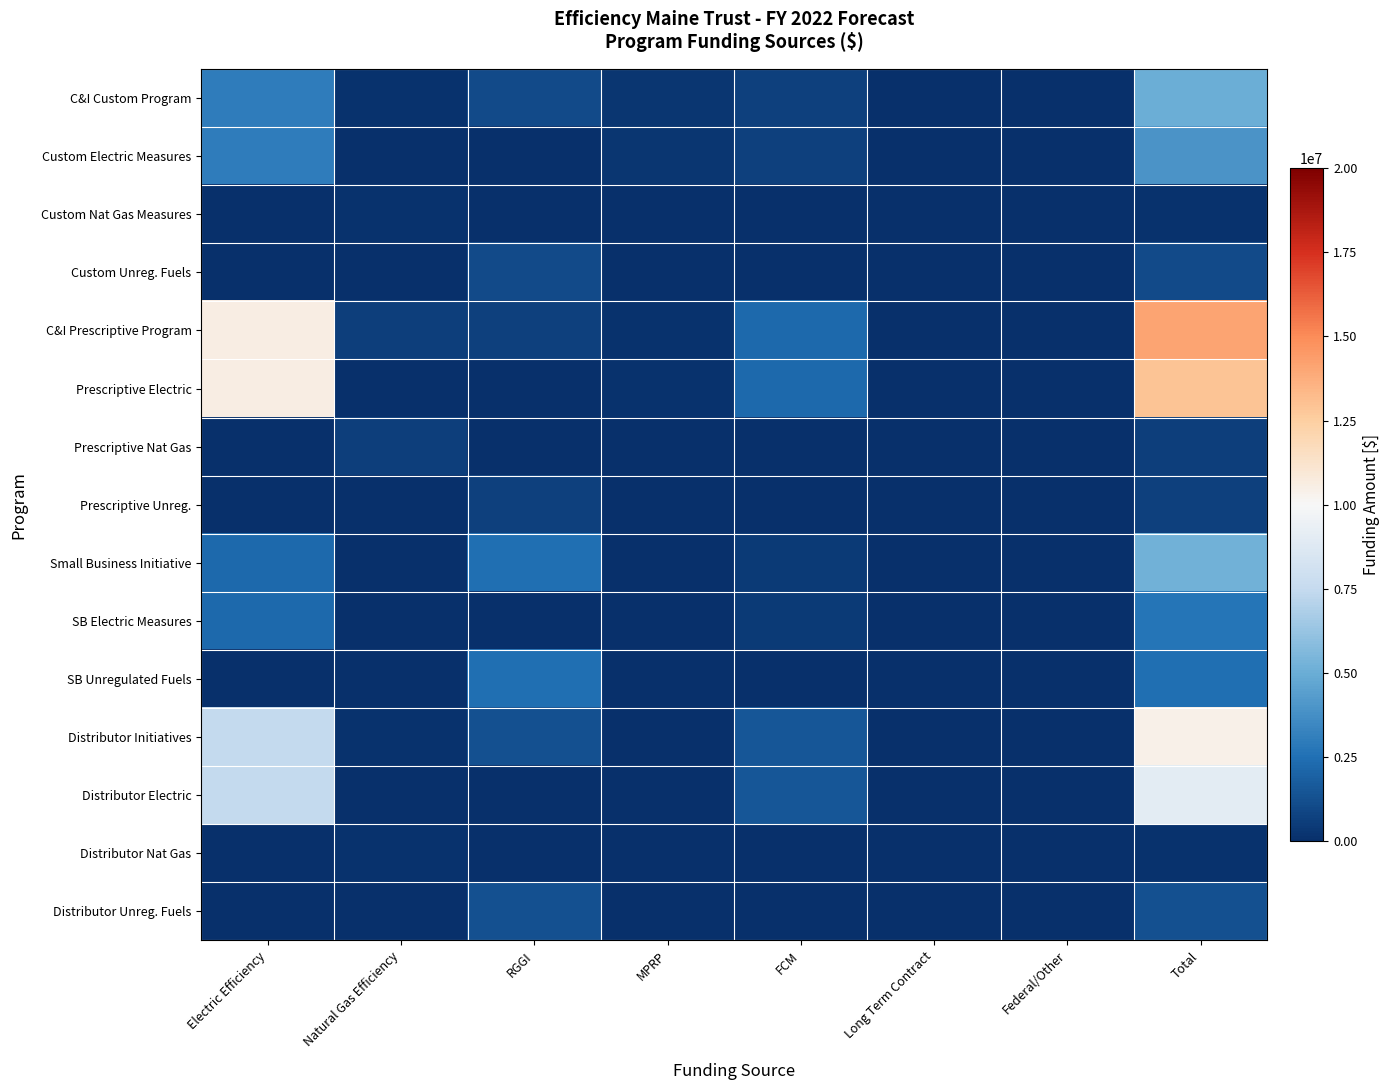

Which series has the widest spread of values?

C&I Prescriptive Program